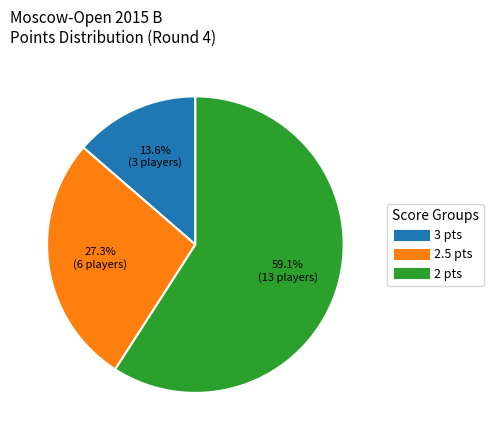

Is there a majority slice in this chart?

Yes